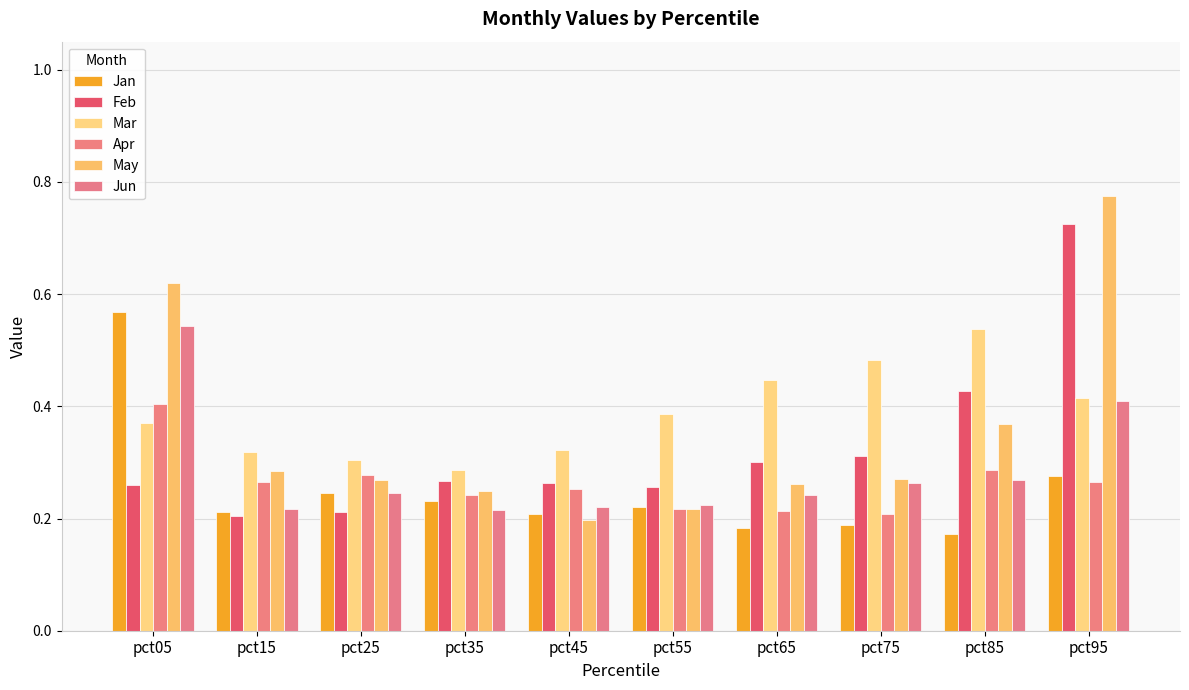

What is the sum of all Jan values?

2.5